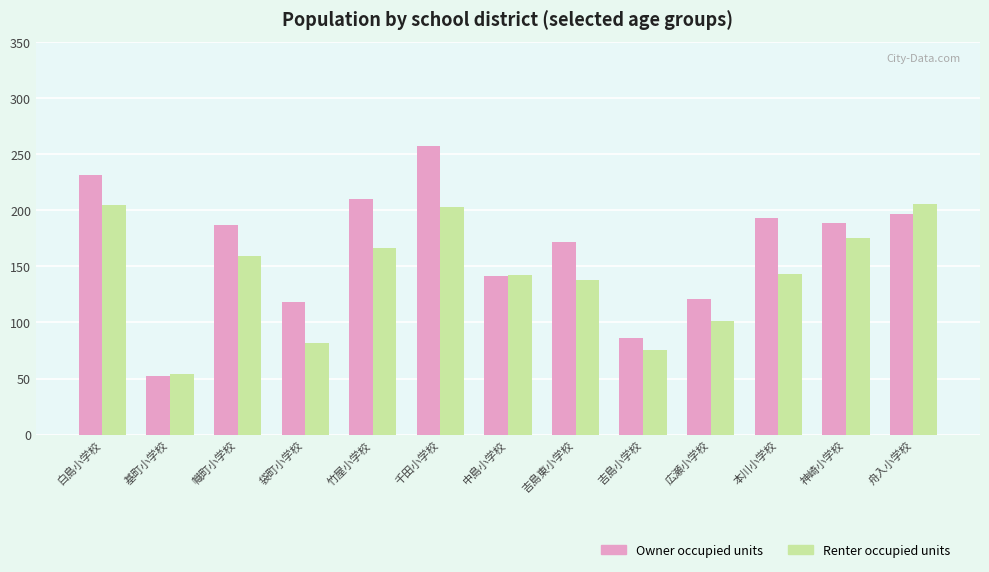

Which series has the largest range (max minus min)?

Owner occupied units